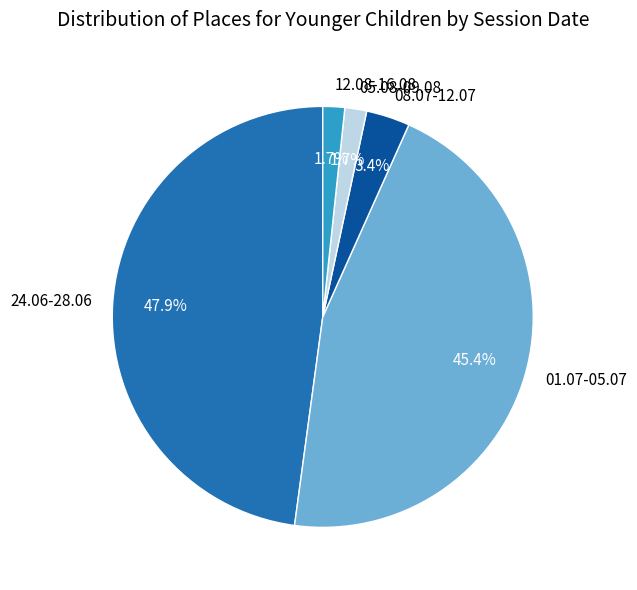

Does 12.08-16.08 represent more than half of the total?

No